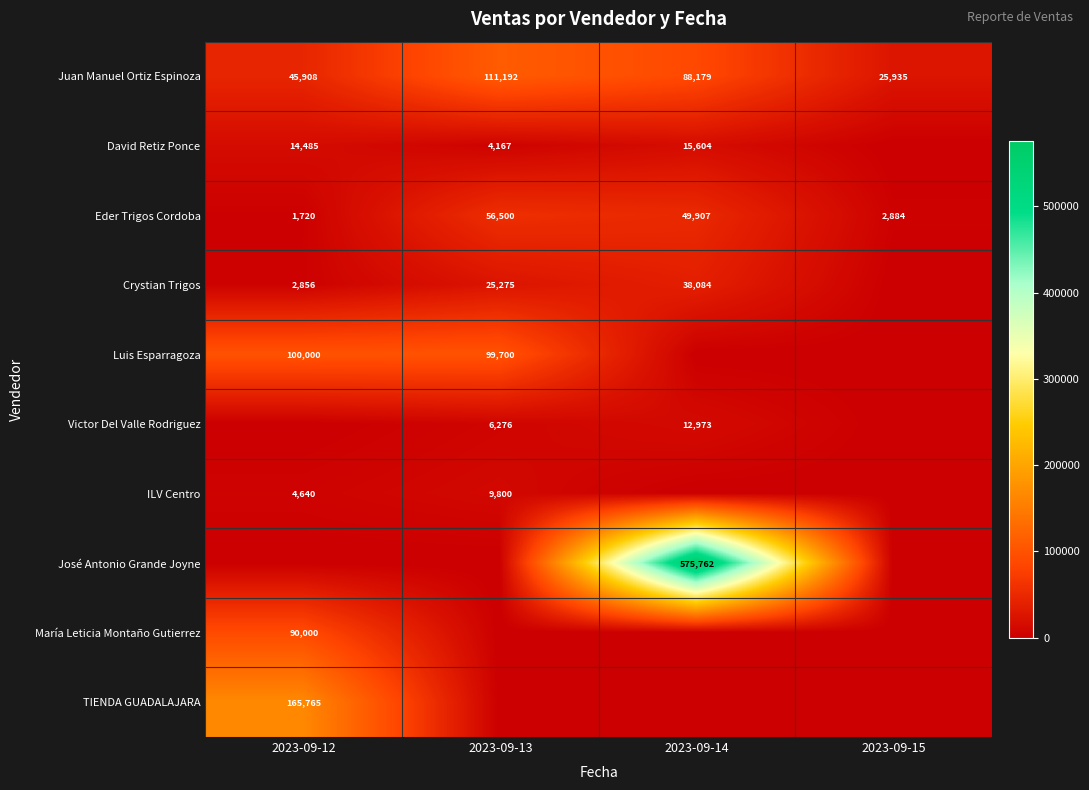

Is it true that Eder Trigos Cordoba equals 49907 at 2023-09-14?

True